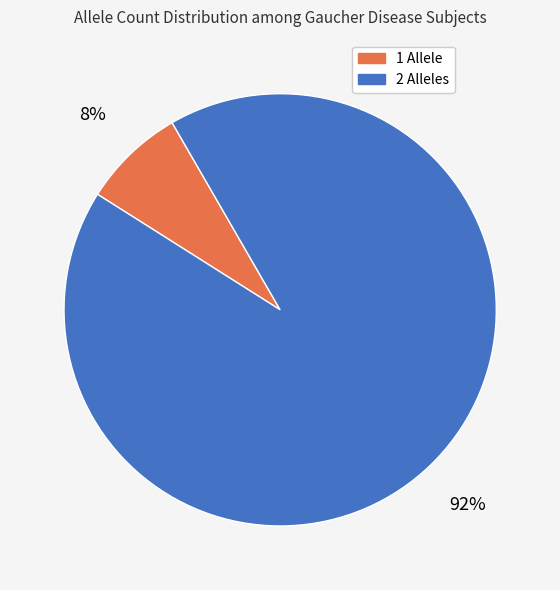

Is there a majority slice in this chart?

Yes